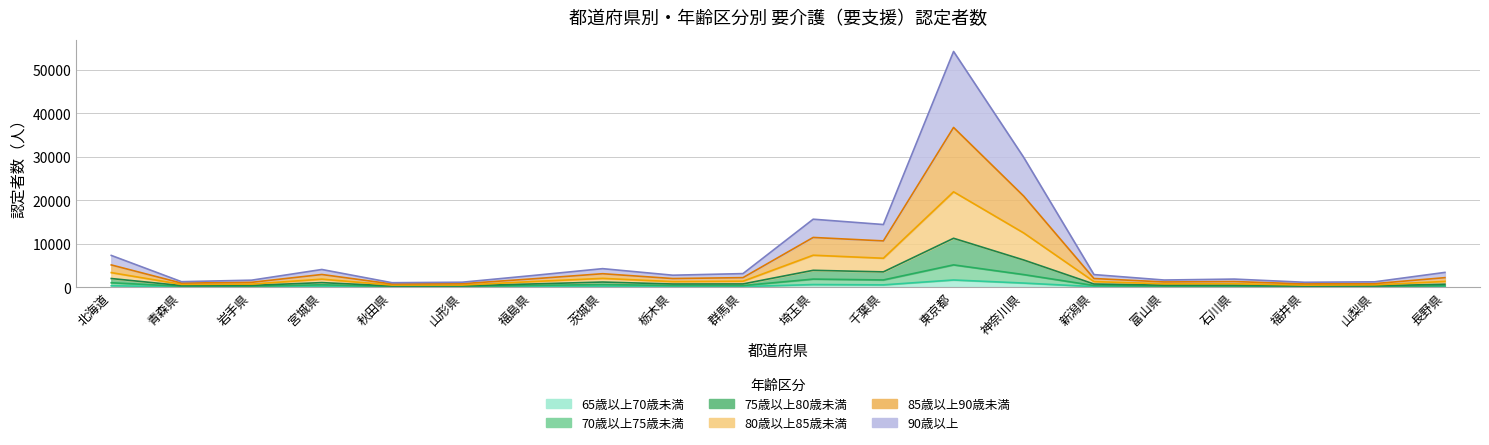

Where is the first local maximum for 65歳以上70歳未満?

宮城県